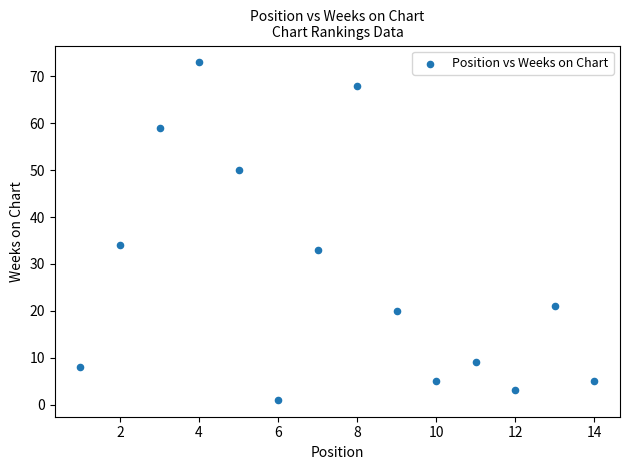

What Y value in the scatter plot is closest to 37?

34